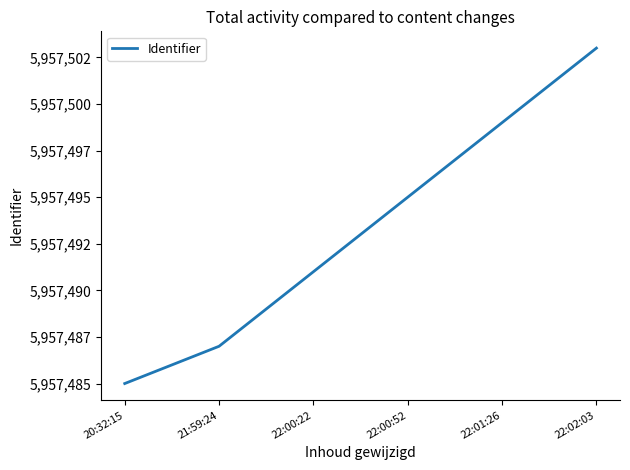

What is the label of the 4th point from the left?

22:00:52